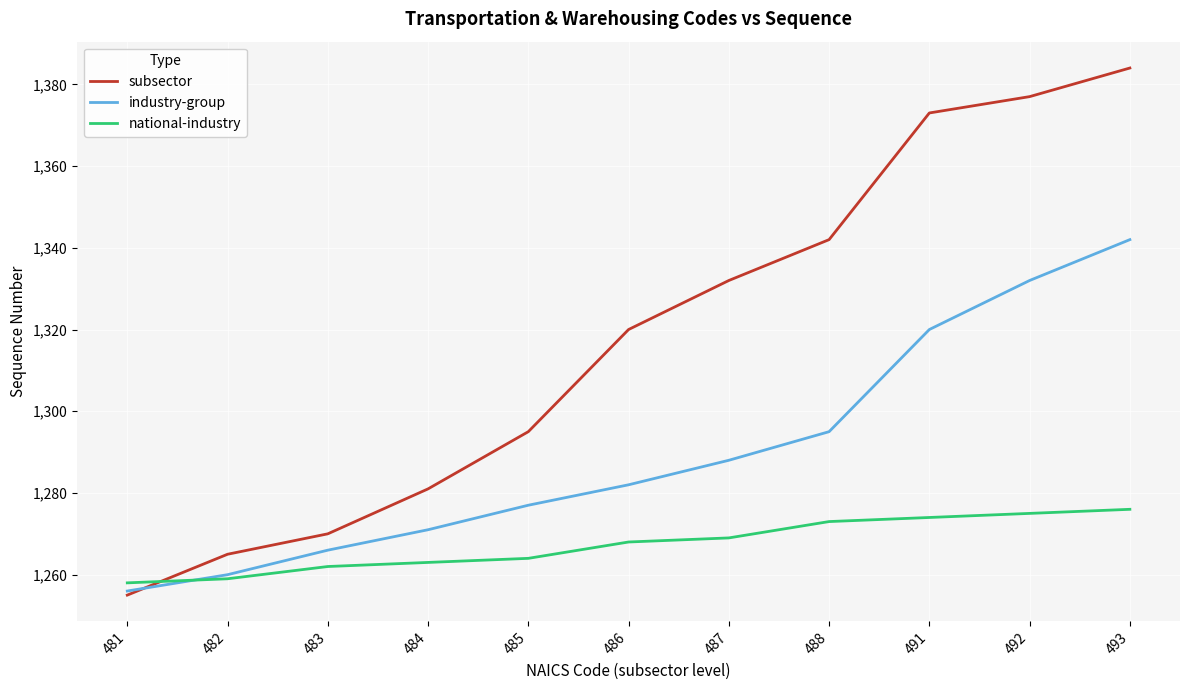

Reading left to right, list all the values displayed in this chart.

subsector: 1255	1265	1270	1281	1295	1320	1332	1342	1373	1377	1384
industry-group: 1256	1260	1266	1271	1277	1282	1288	1295	1320	1332	1342
national-industry: 1258	1259	1262	1263	1264	1268	1269	1273	1274	1275	1276